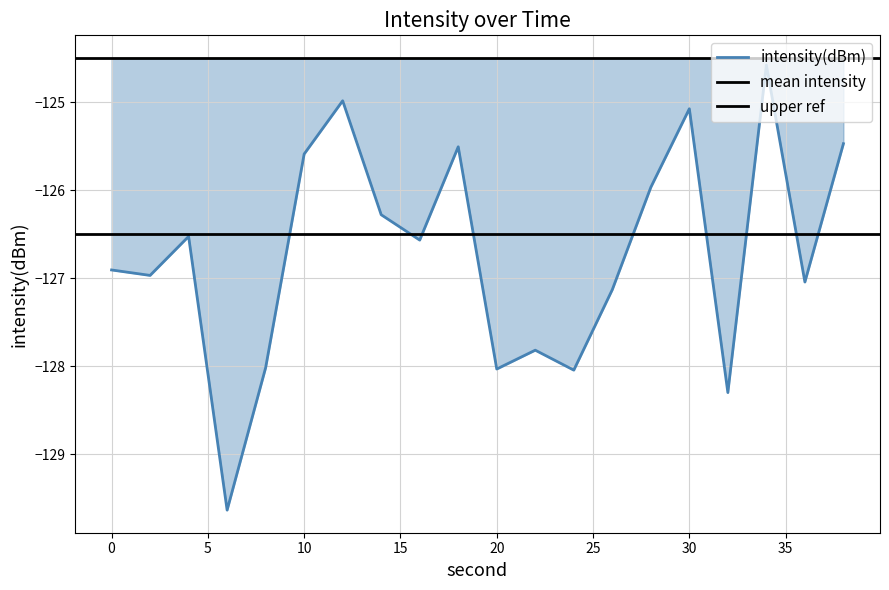

What is the difference between the maximum and minimum values?

5.1